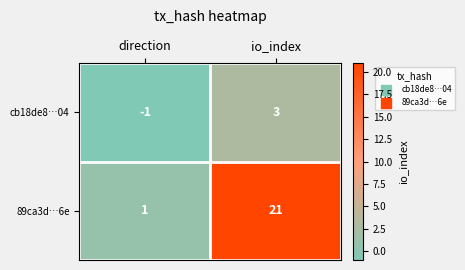

What is the maximum value shown in the chart?

21